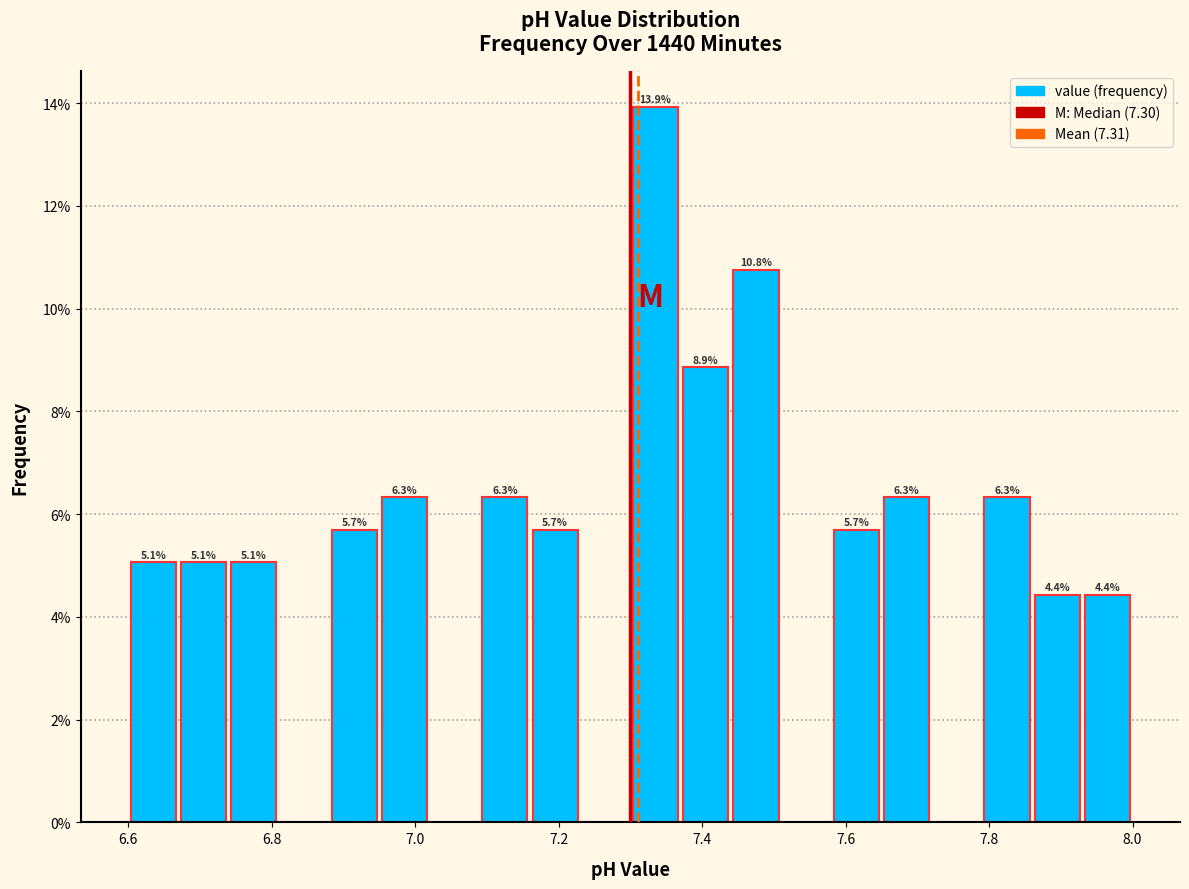

Around what value on the x-axis is the tallest bar? Give the approximate position of its centre, as read against the axis.

7.34